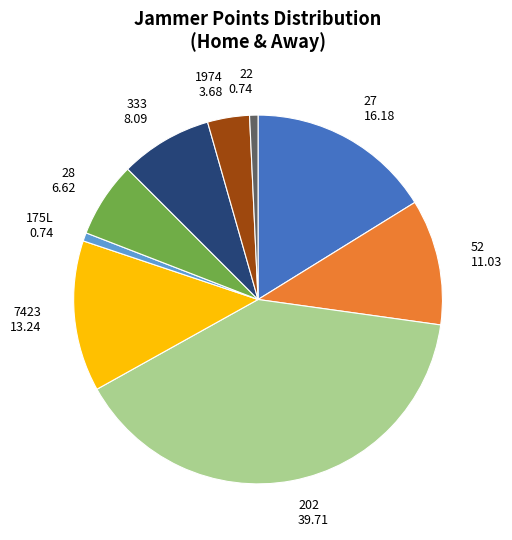

Is the sum of 28 and 202 greater than half?

No